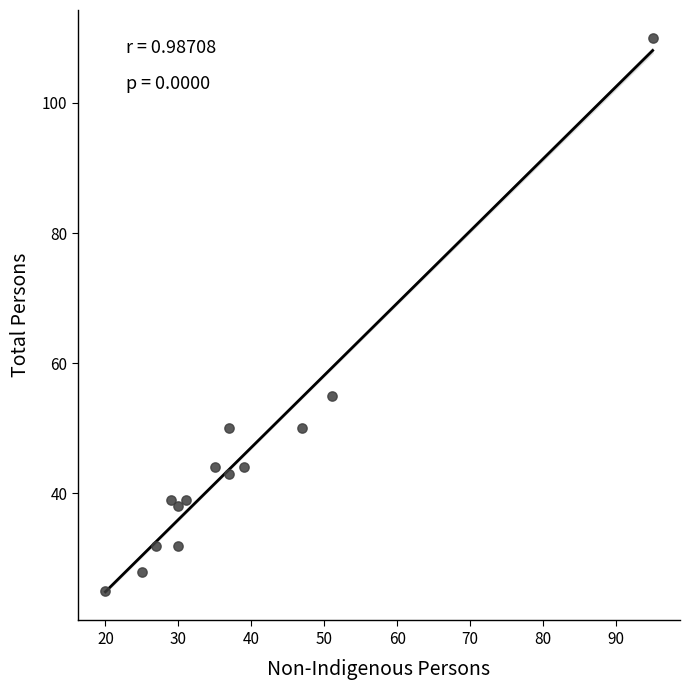

What is the range of X values (max minus min)?

75